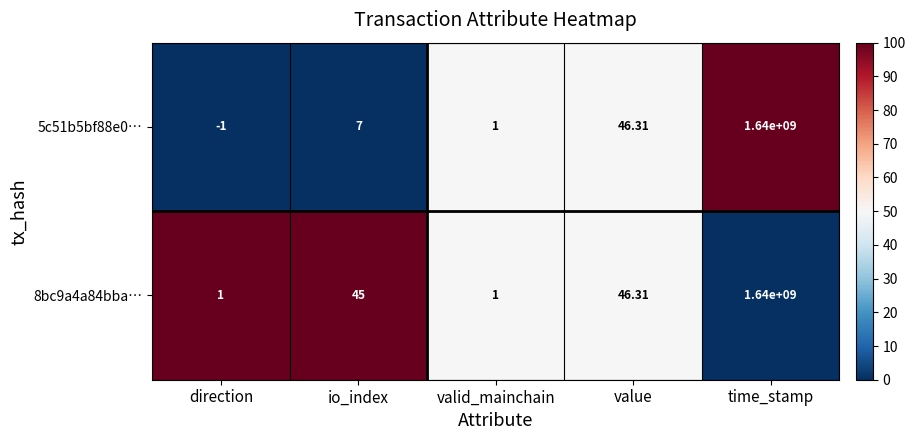

Which series has the largest total across all categories?

8bc9a4a84bba…